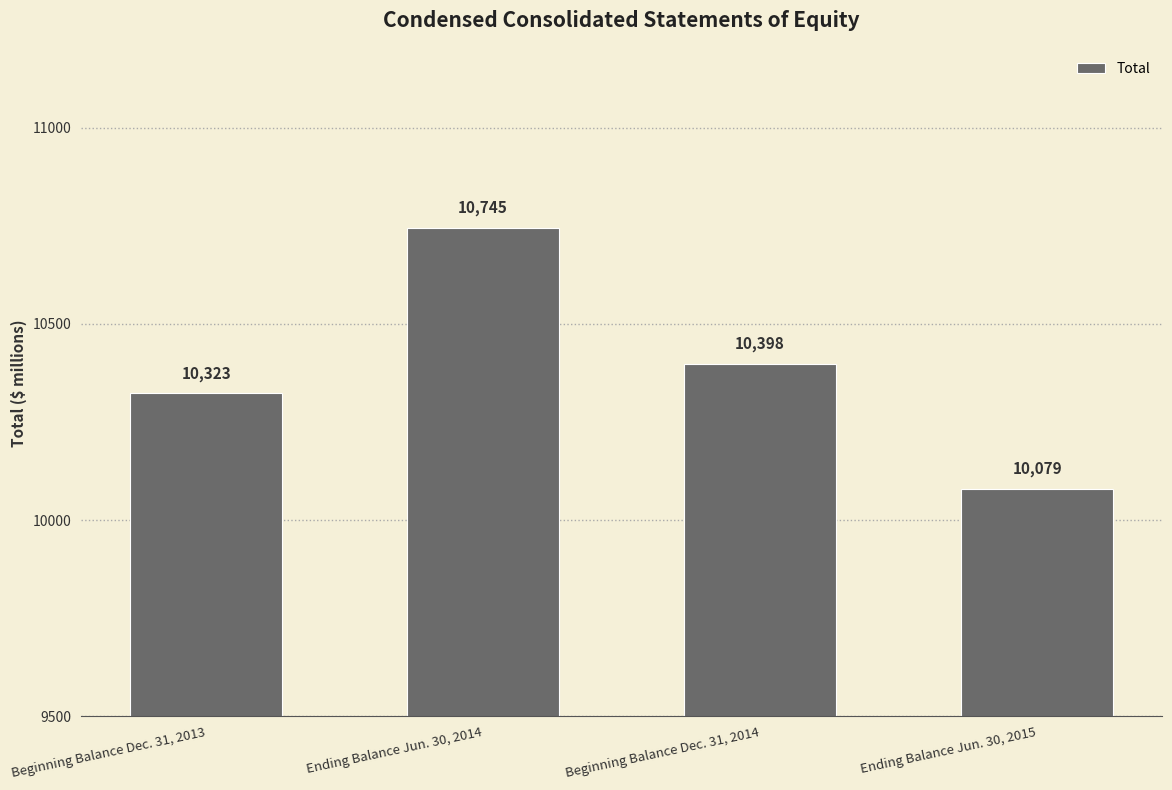

Reading left to right, extract all data points from this chart.

10323	10745	10398	10079